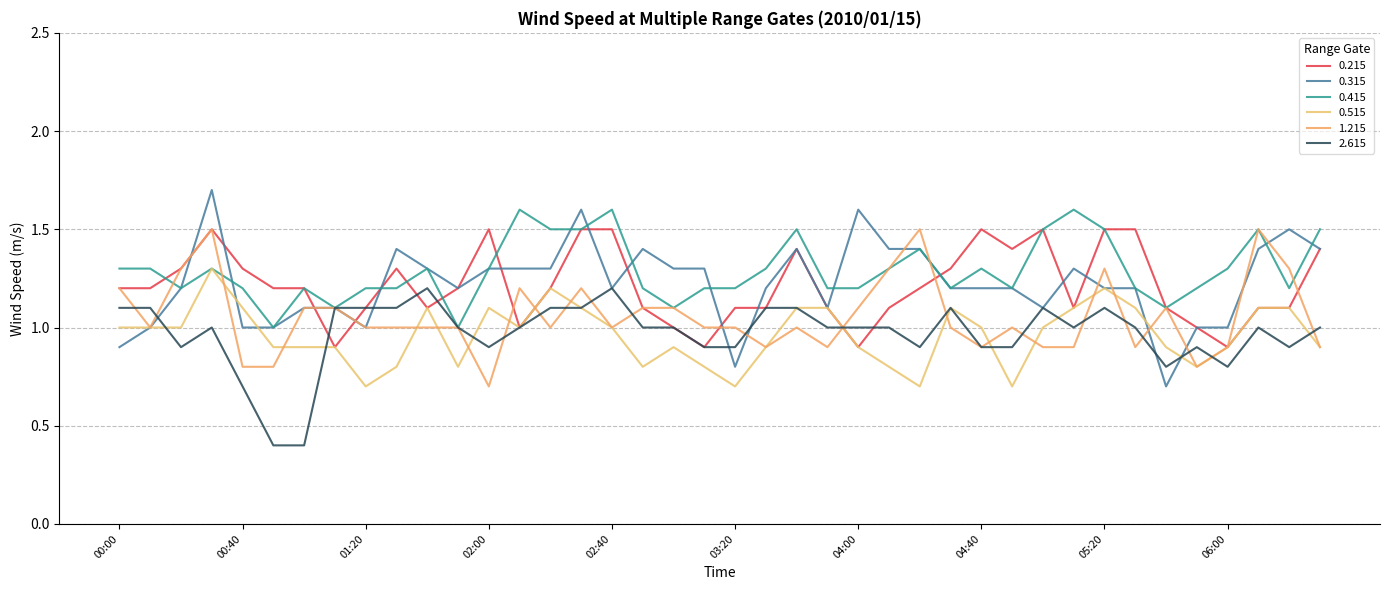

How many intersections are there between 2.615 and 0.515?

9